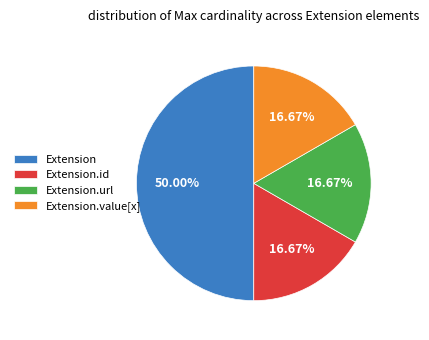

Is Extension.id the majority of the pie?

No